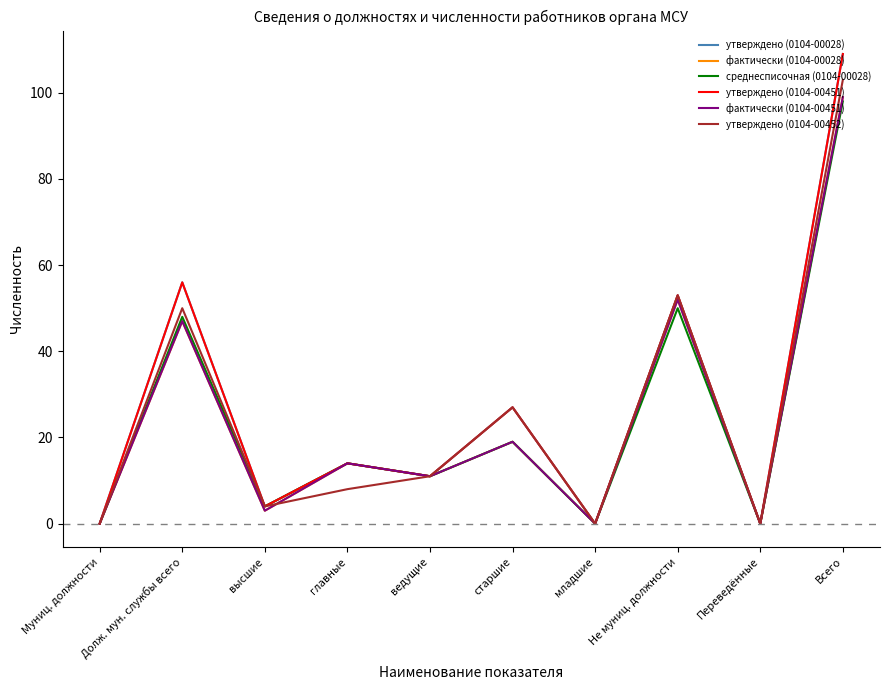

True or false: среднесписочная (0104-00028) and фактически (0104-00028) cross at least once.

False